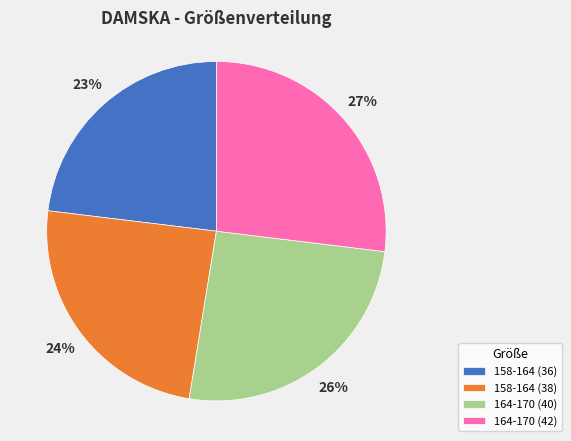

To the nearest percent, what is the difference between the 164-170 (40) and 158-164 (36) slice percentages?

3%